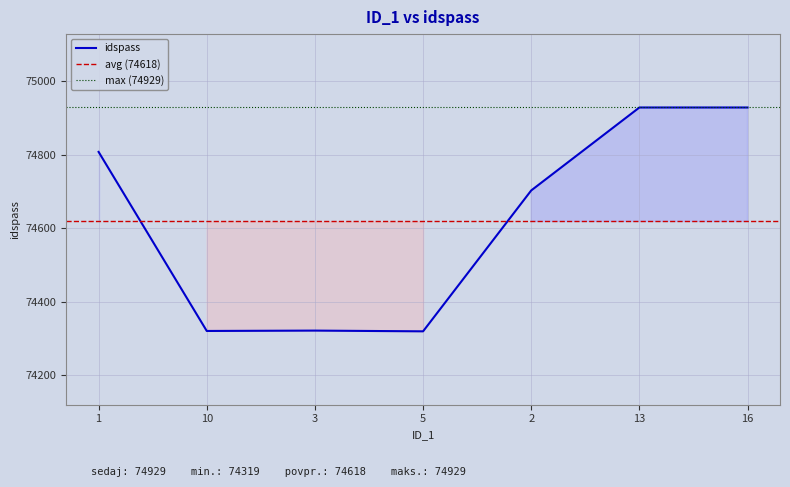

Between 2 and 10, which is larger?

2